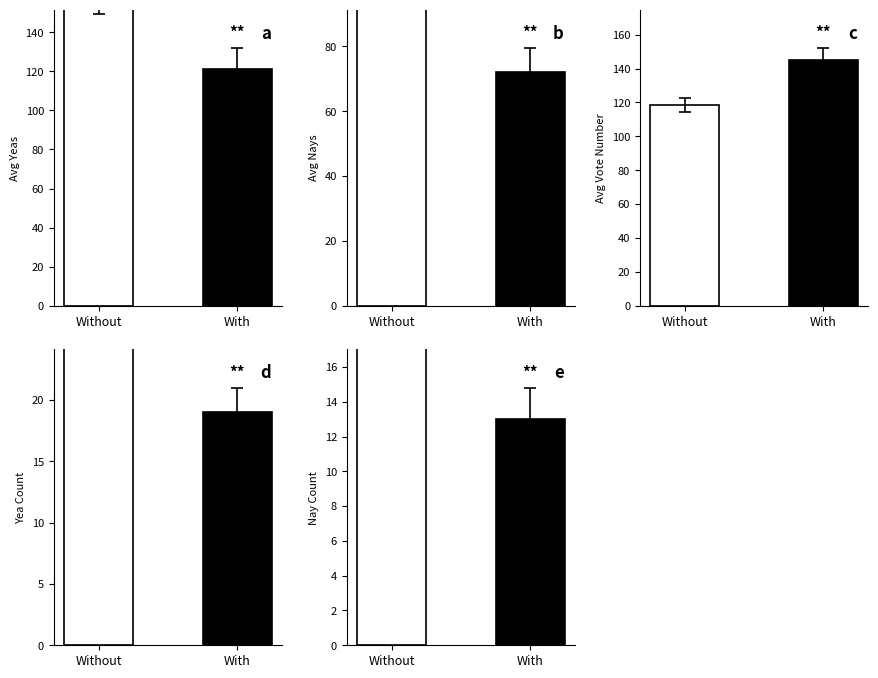

The Avg Vote Number series shows 43.2 at Without. True or false?

False